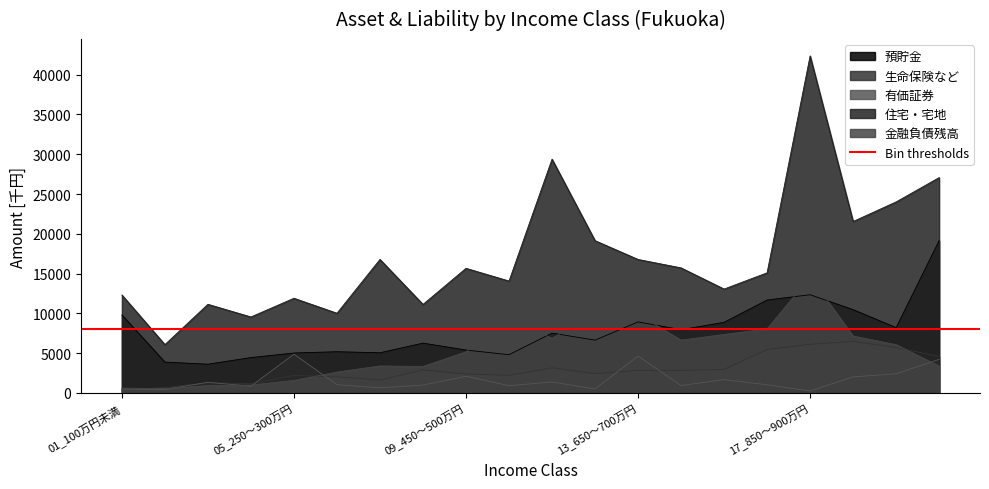

Which series changed the most between 03_150～200万円 and 17_850～900万円?

住宅・宅地